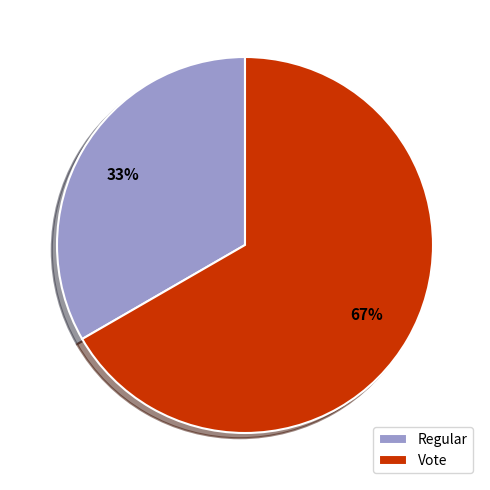

To the nearest percent, what portion does Vote represent?

67%